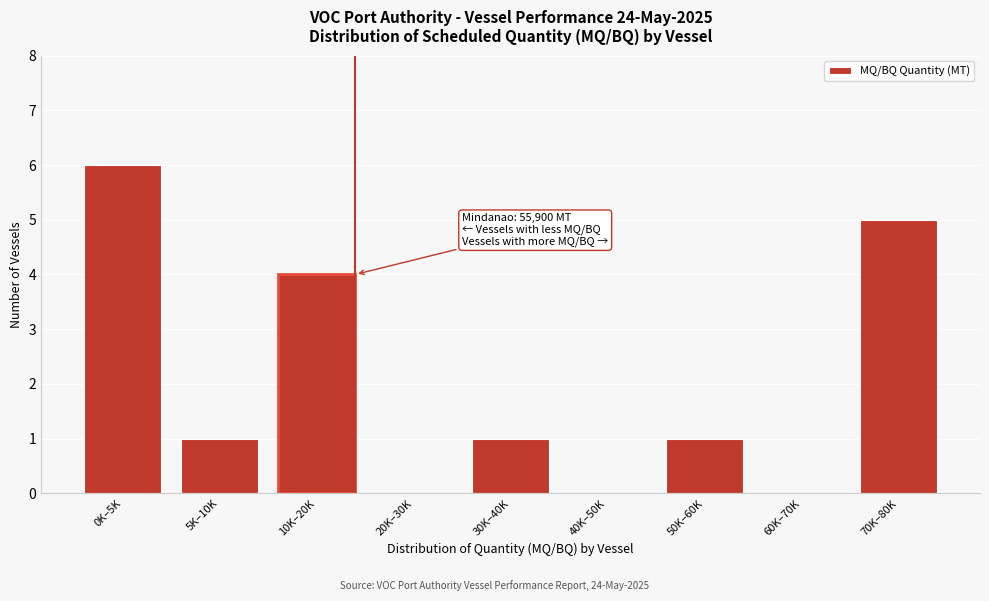

Reading left to right, what are all the values shown in this chart?

0K–5K=6	5K–10K=1	10K–20K=4	20K–30K=0	30K–40K=1	40K–50K=0	50K–60K=1	60K–70K=0	70K–80K=5